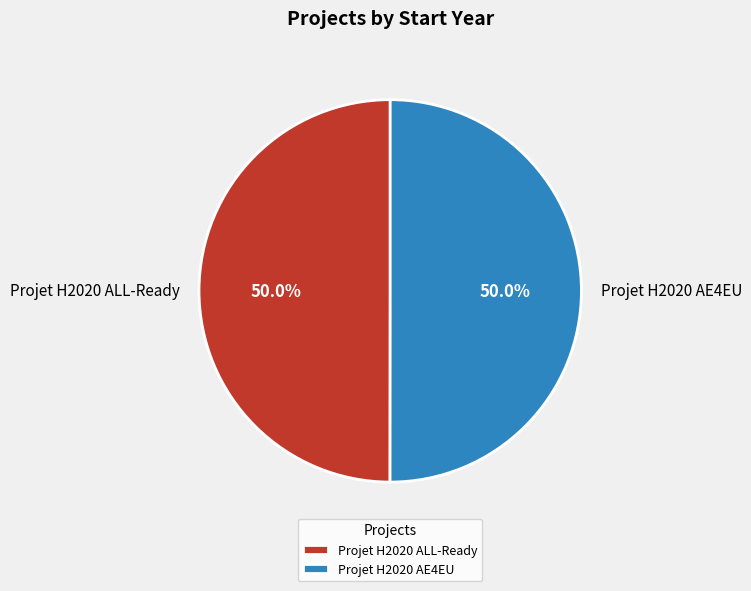

Approximately how many times larger is the value at Projet H2020 AE4EU compared to Projet H2020 ALL-Ready?

1.0